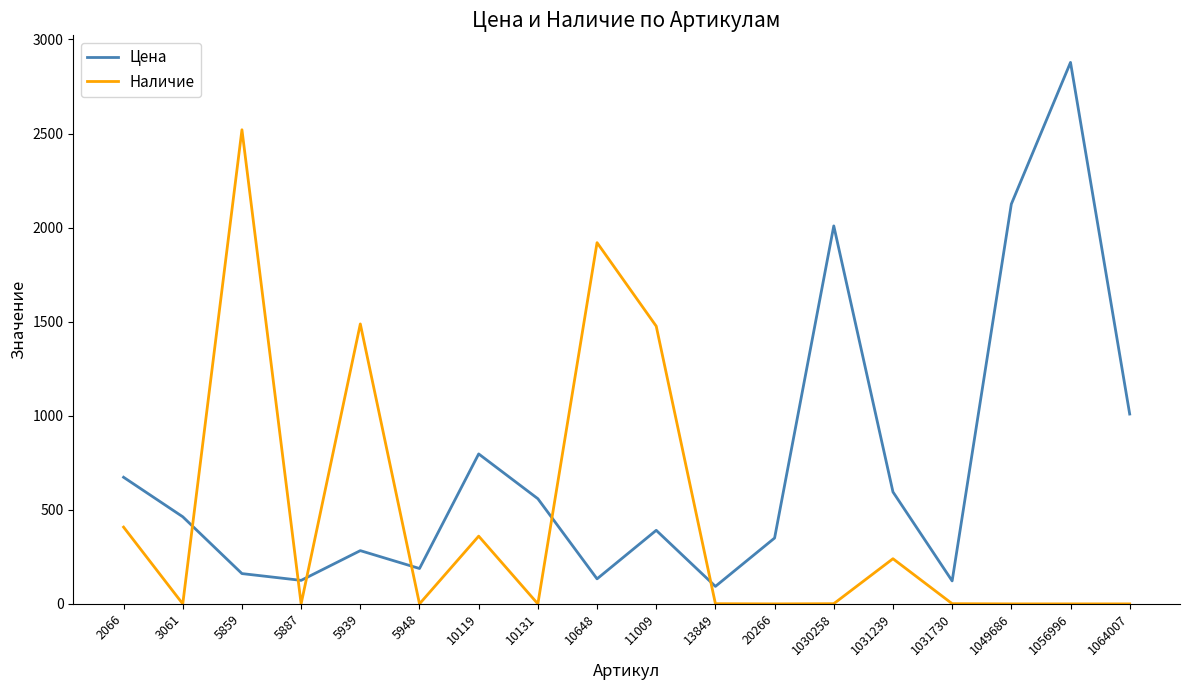

Which series ends up on top after the final intersection of Наличие and Цена?

Цена